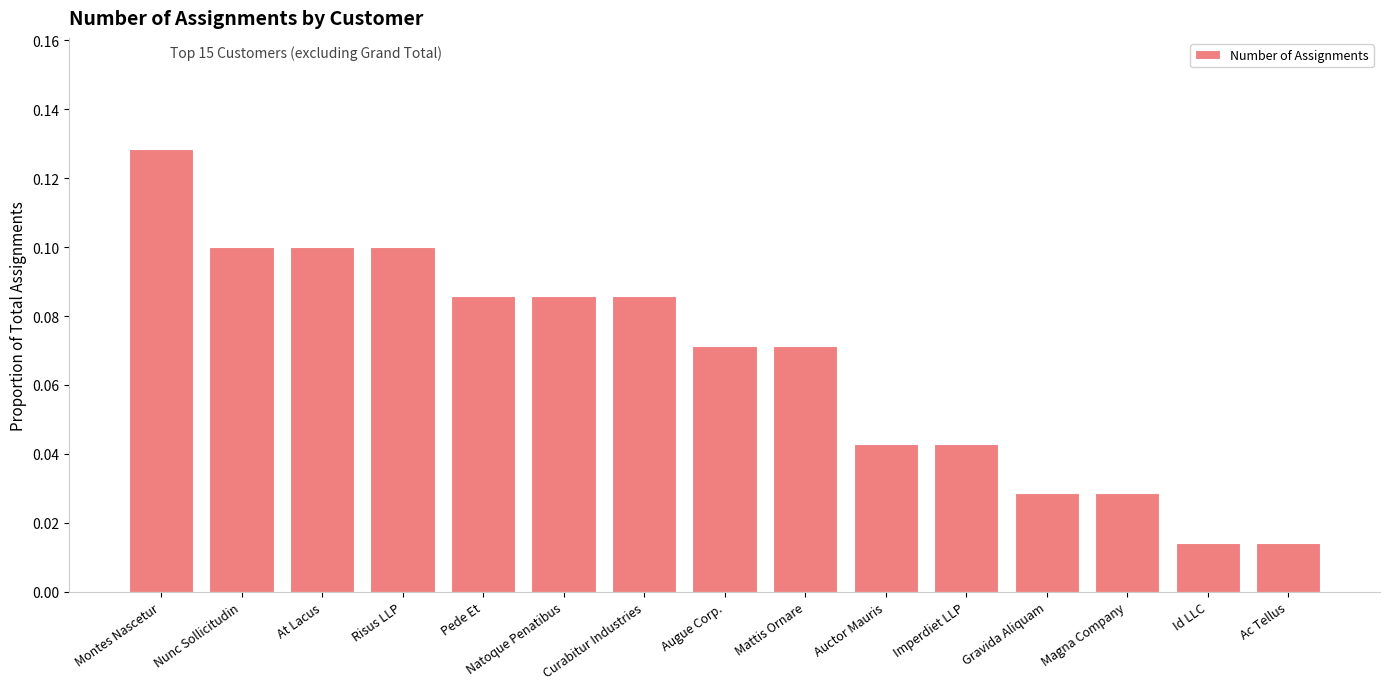

Which has a higher value, At Lacus or Augue Corp.?

At Lacus